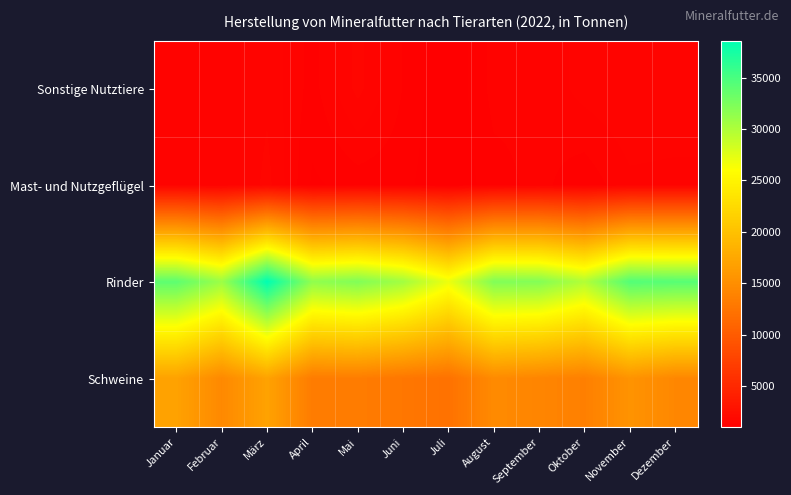

How many series are shown in this chart?

4